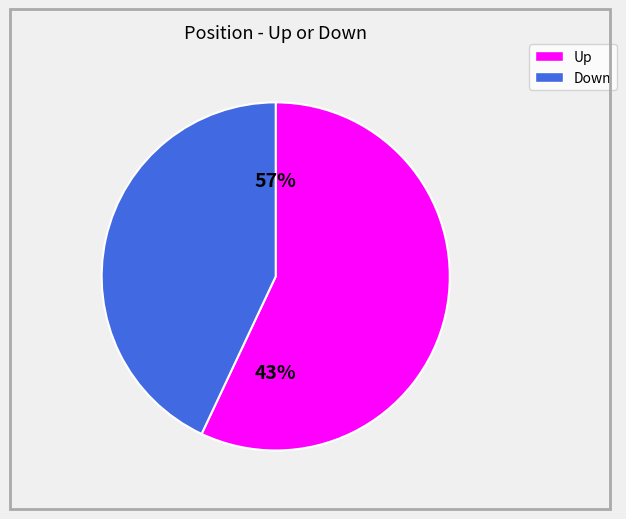

How many segments does this pie chart have?

2